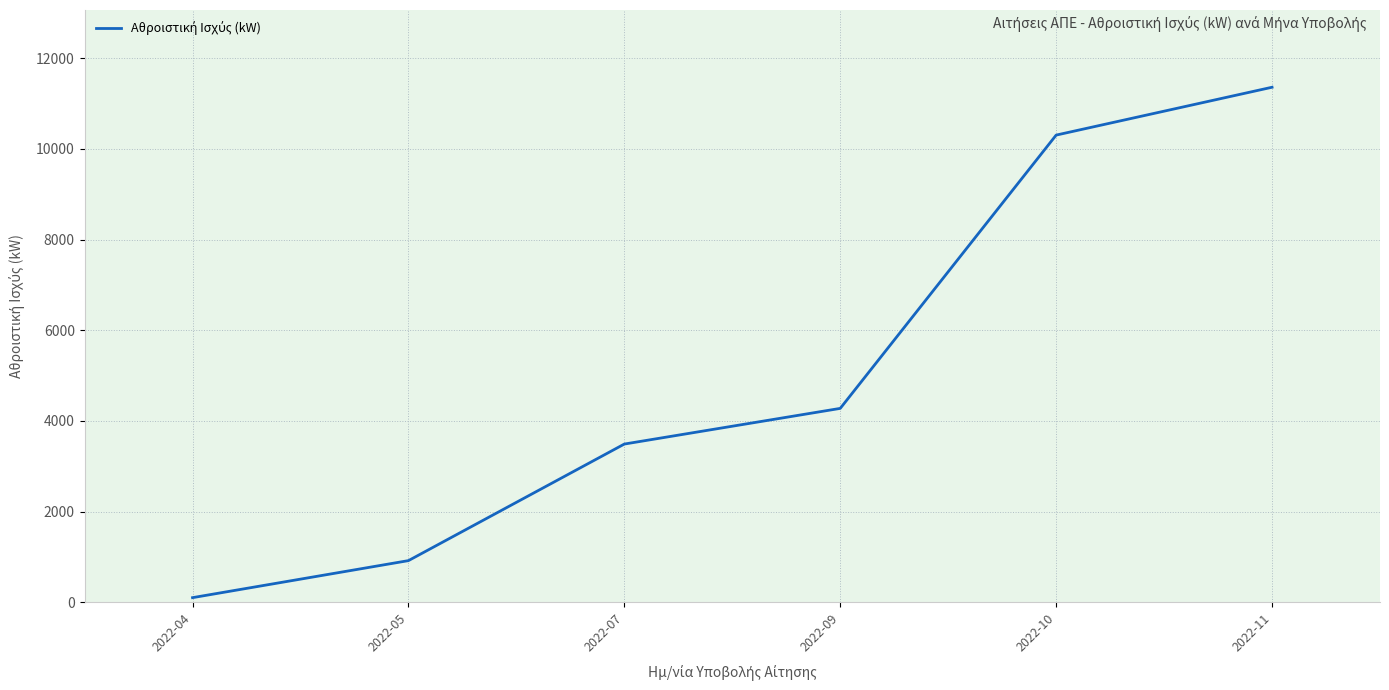

True or false: the data has more than 1 interior local peaks.

False